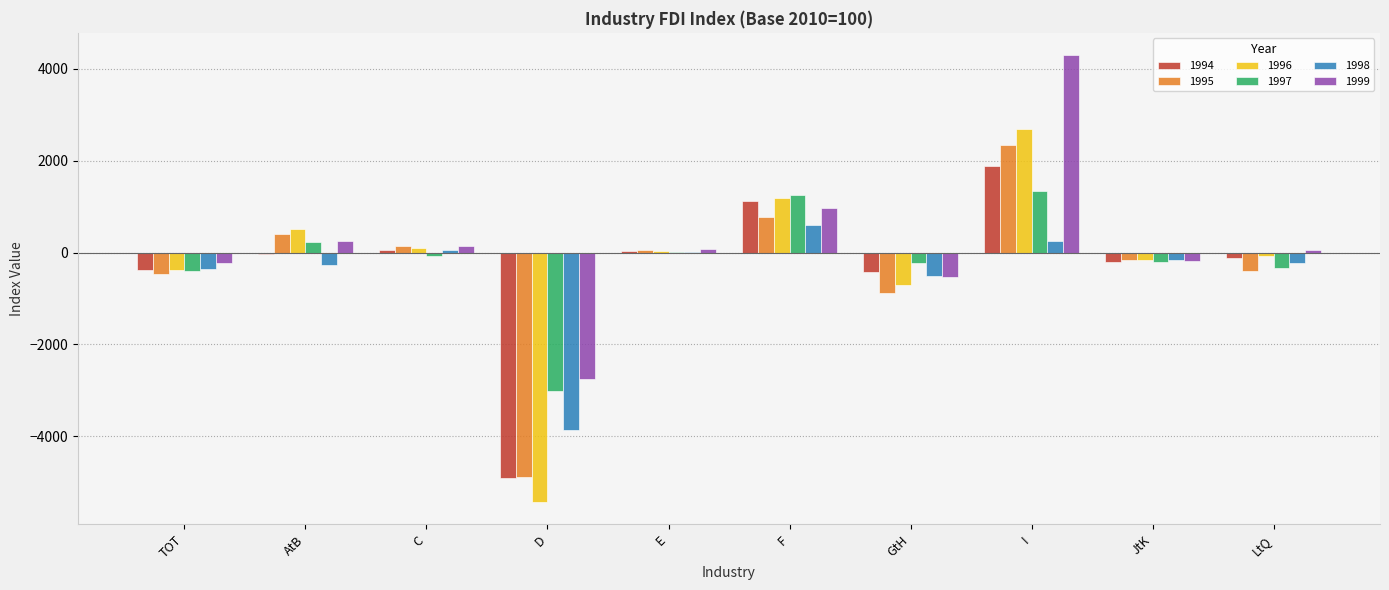

At which label is 1999 closest to 776?

F